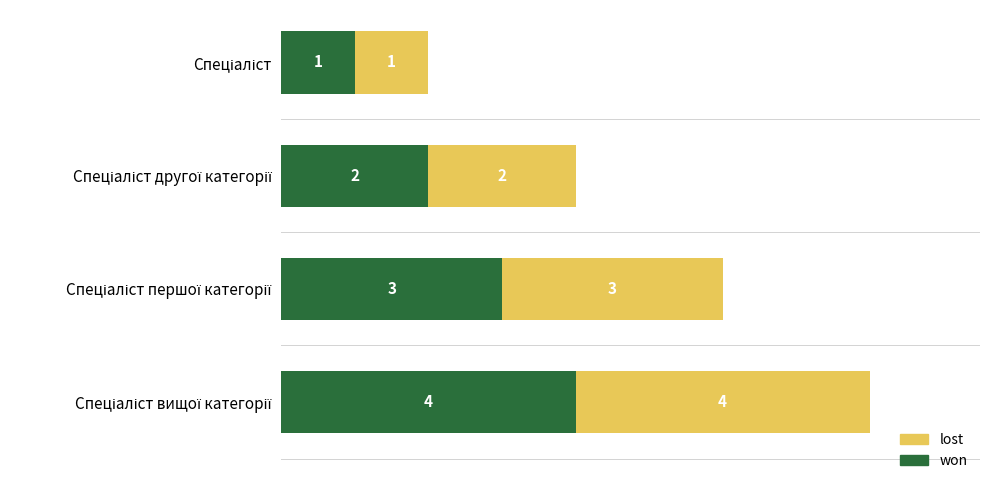

What is the maximum value for won?

4